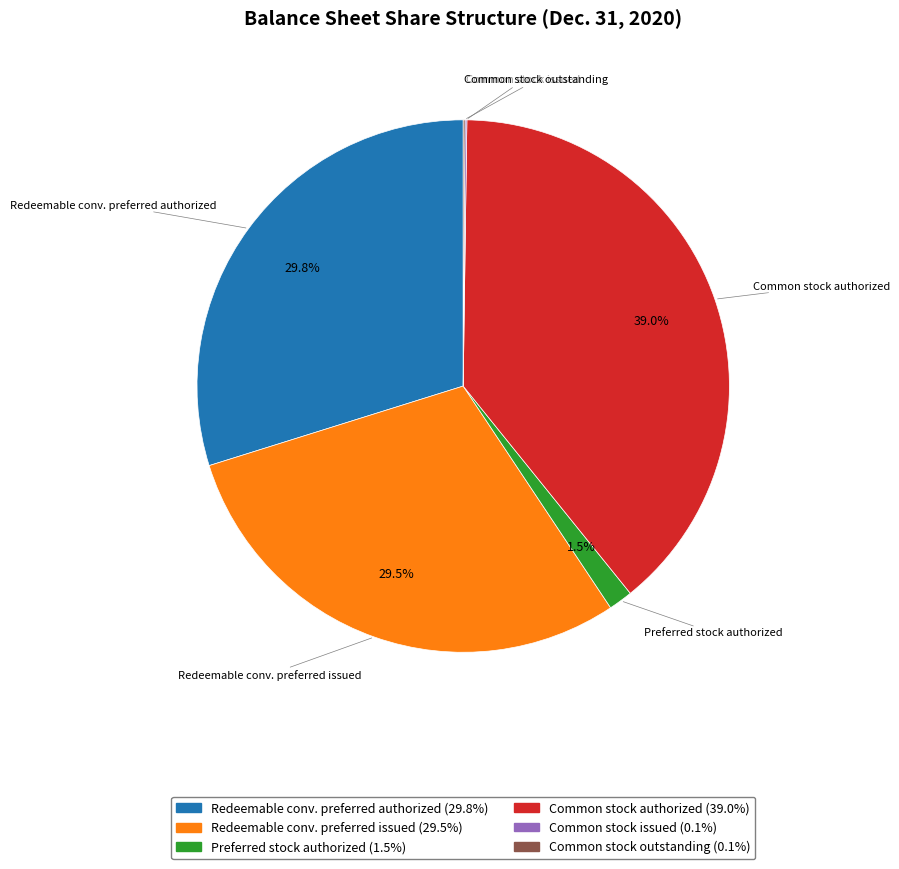

Does any single category account for the majority?

No